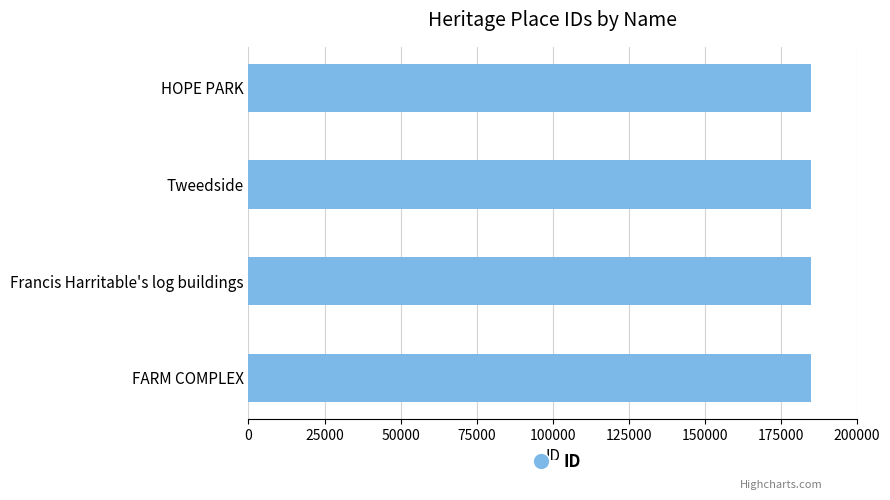

Are the bars horizontal?

Yes